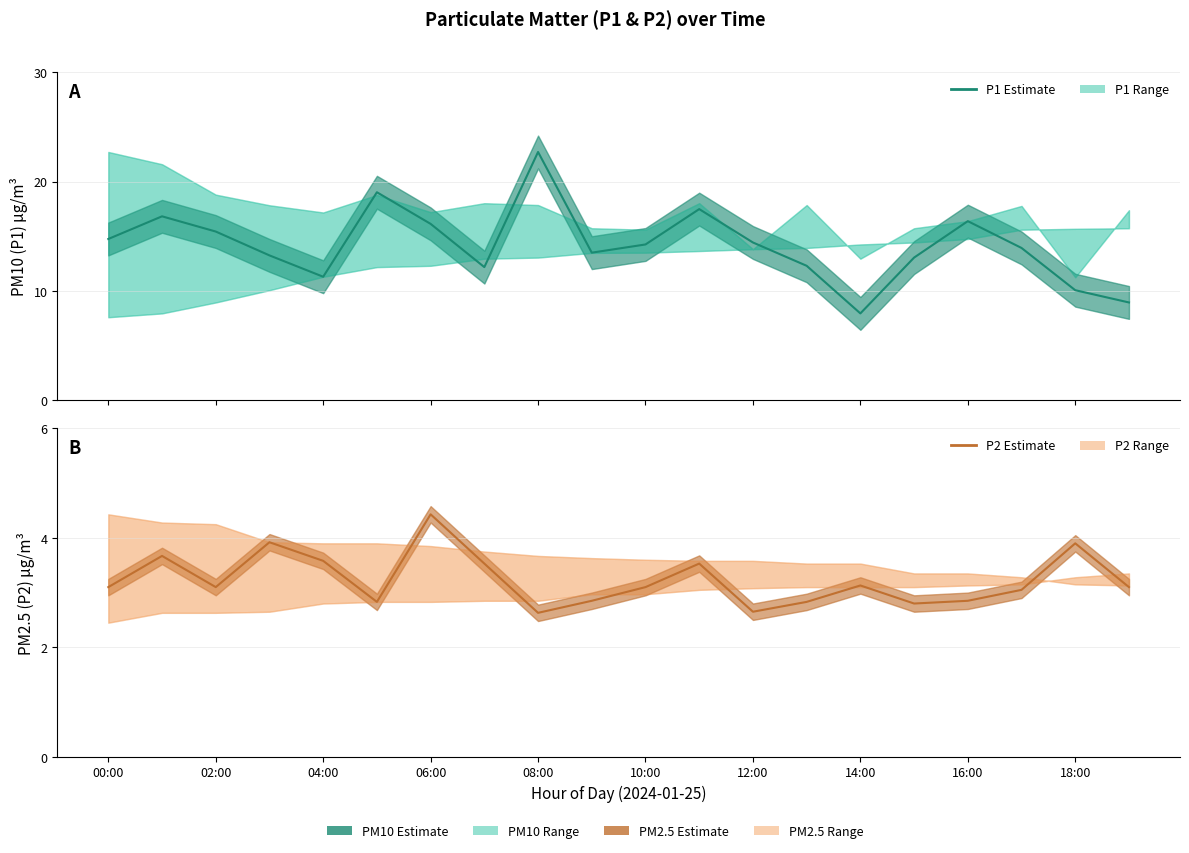

Which series has the largest total across all categories?

P1 (PM10) Estimate